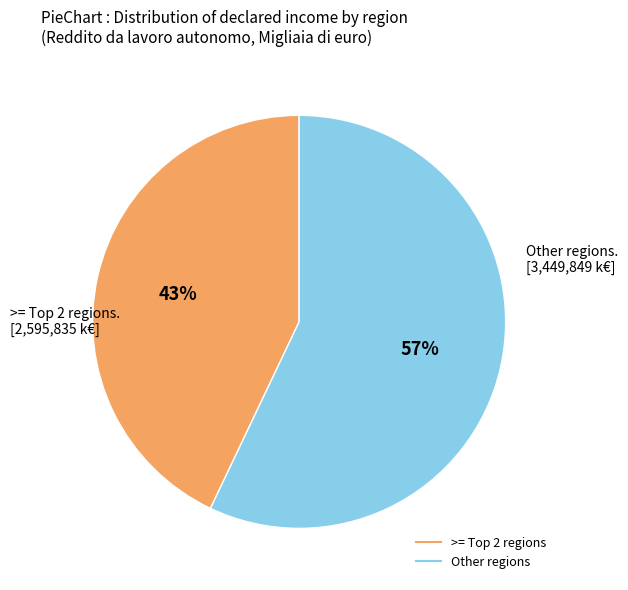

To the nearest percent, what is the average slice percentage?

50%